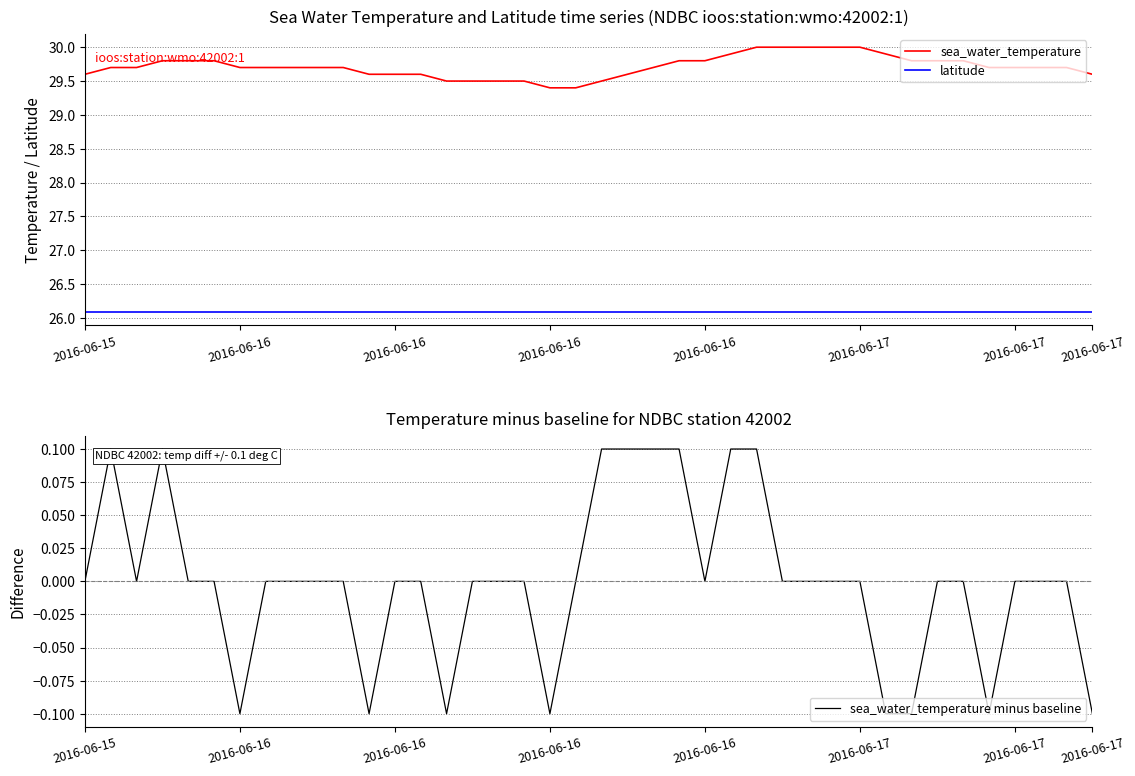

What are all the series names shown in the legend?

sea_water_temperature, latitude, sea_water_temperature minus baseline